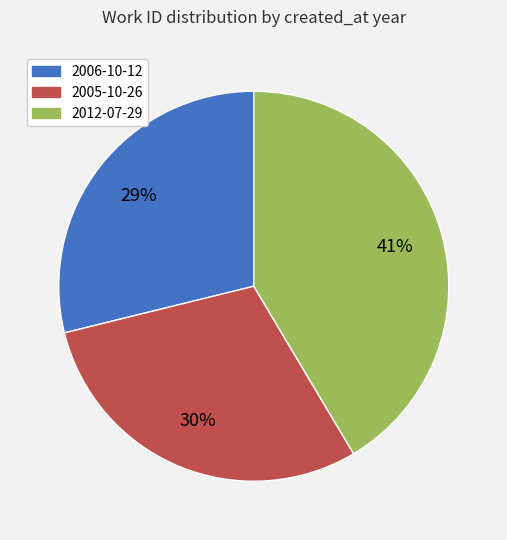

Which has a higher value, 2005-10-26 or 2012-07-29?

2012-07-29